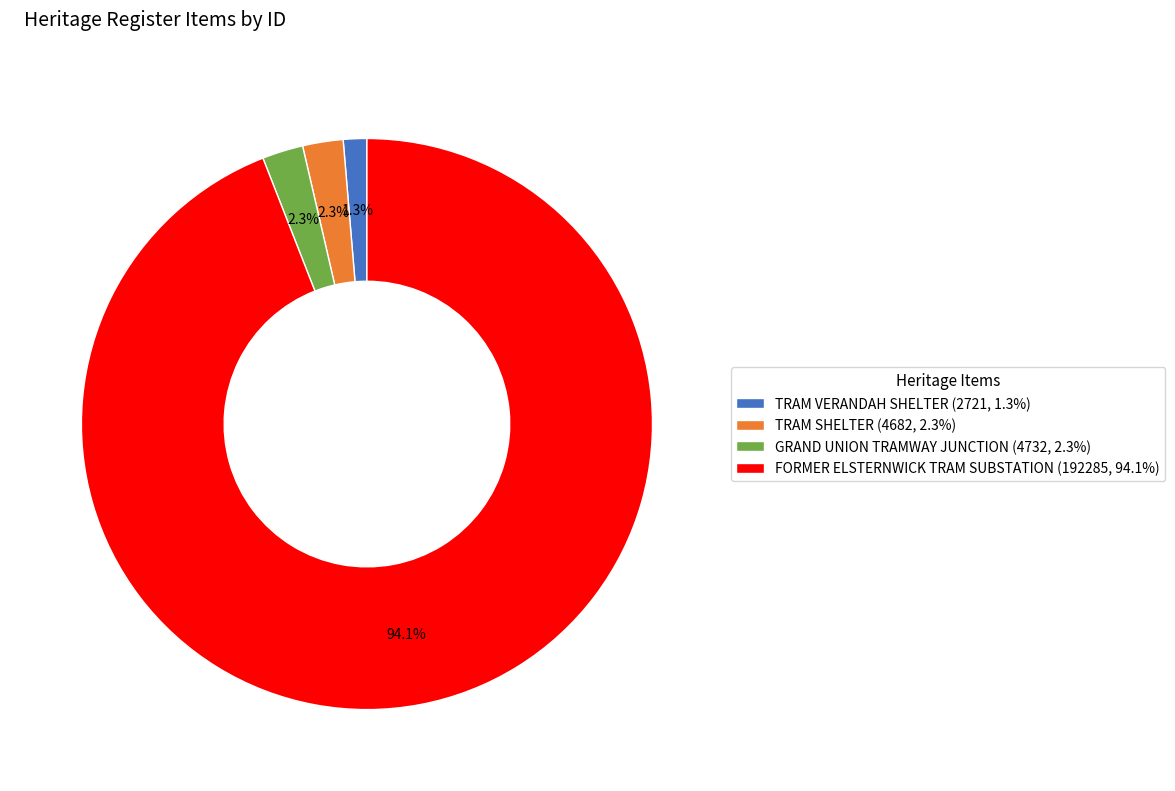

Count the number of slices in the pie.

4